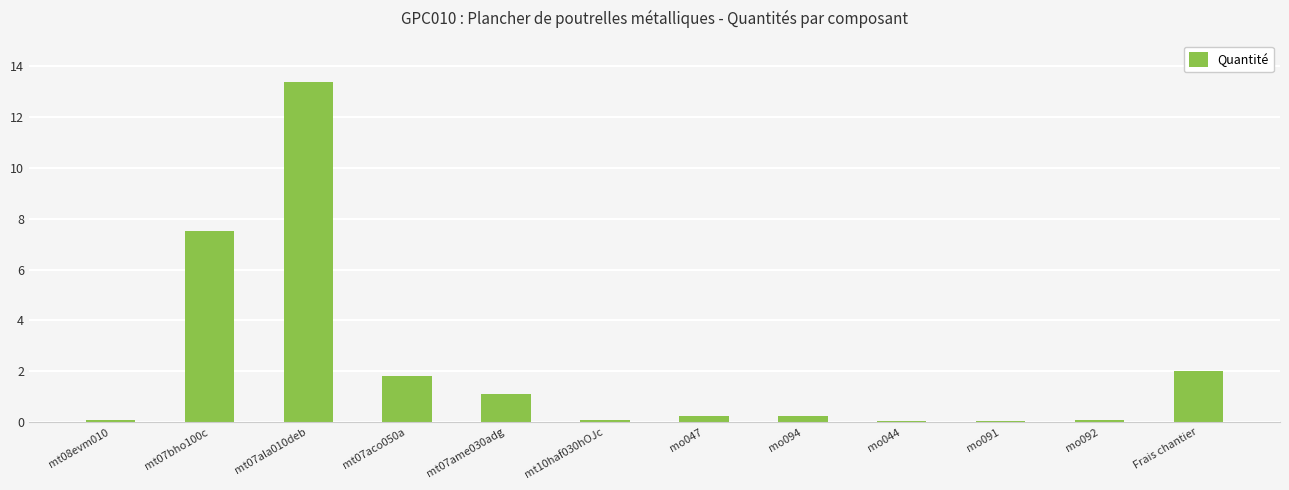

Reading left to right, extract all data points from this chart.

0.1	7.5	13.4	1.8	1.1	0.1	0.3	0.3	0.1	0.1	0.1	2.0